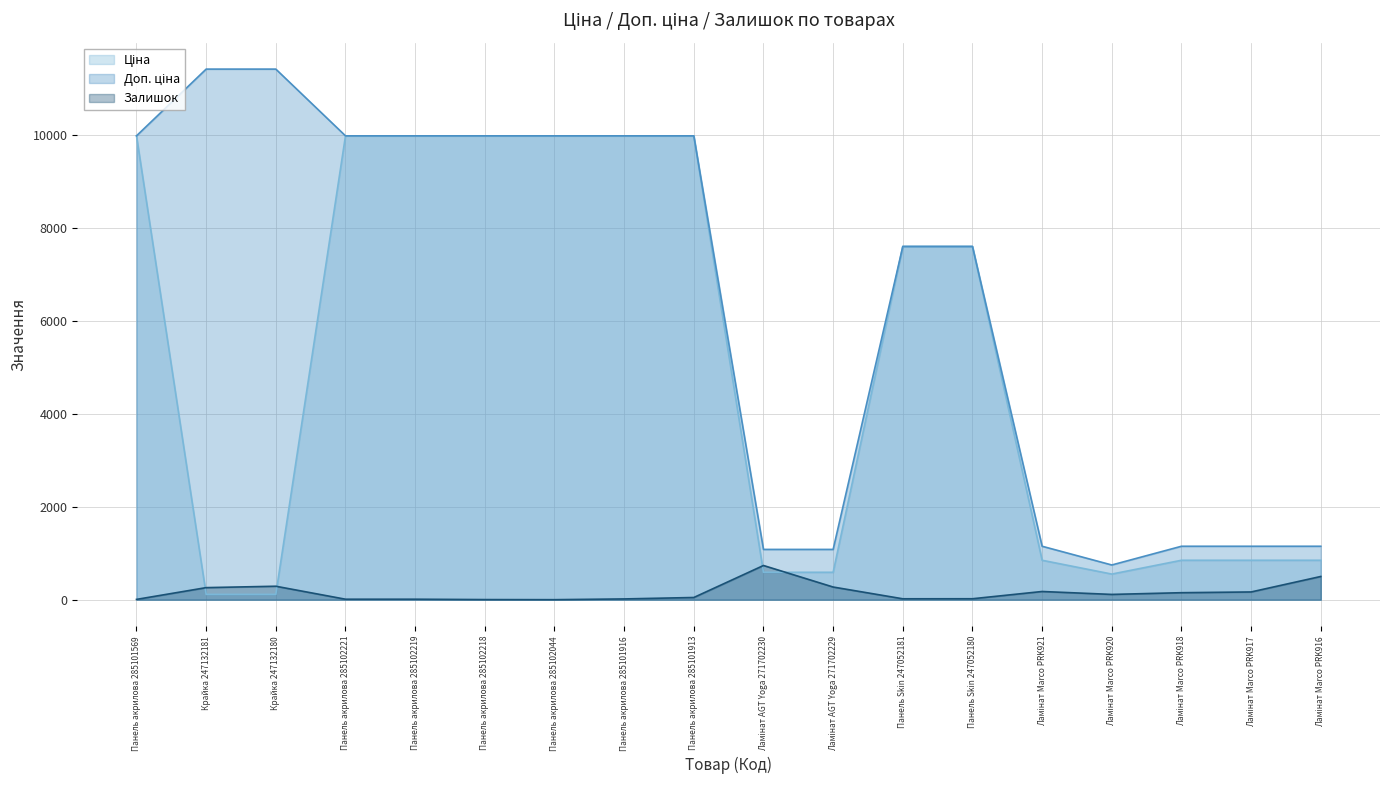

How many lines are shown in the chart?

3